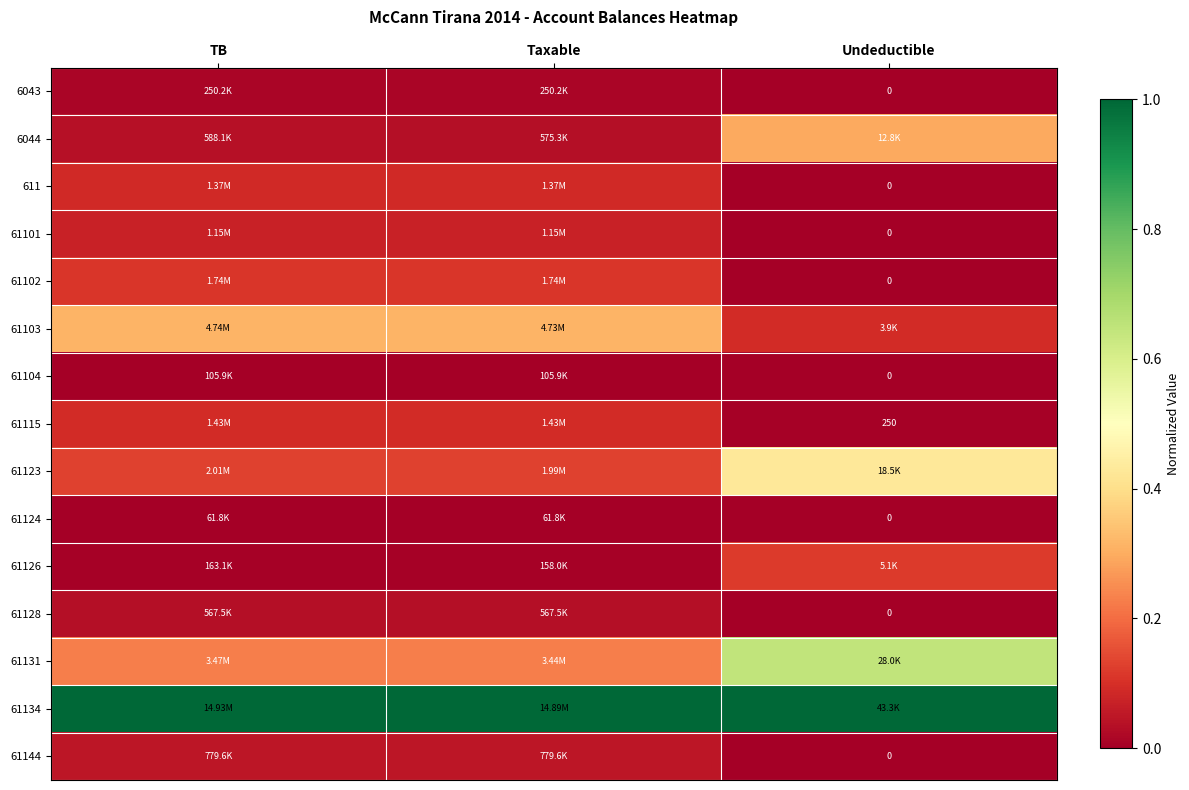

Between TB and Taxable, which series saw the biggest shift?

61131